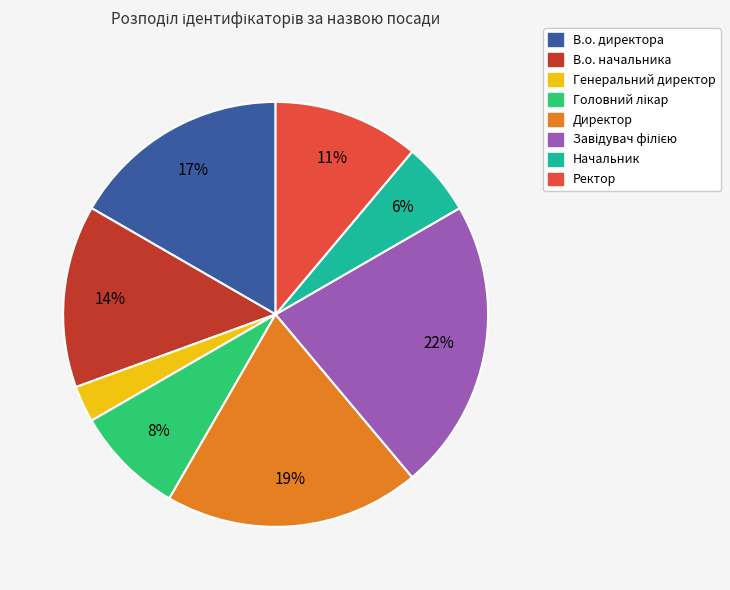

True or false: В.о. начальника accounts for 14% of the total.

True